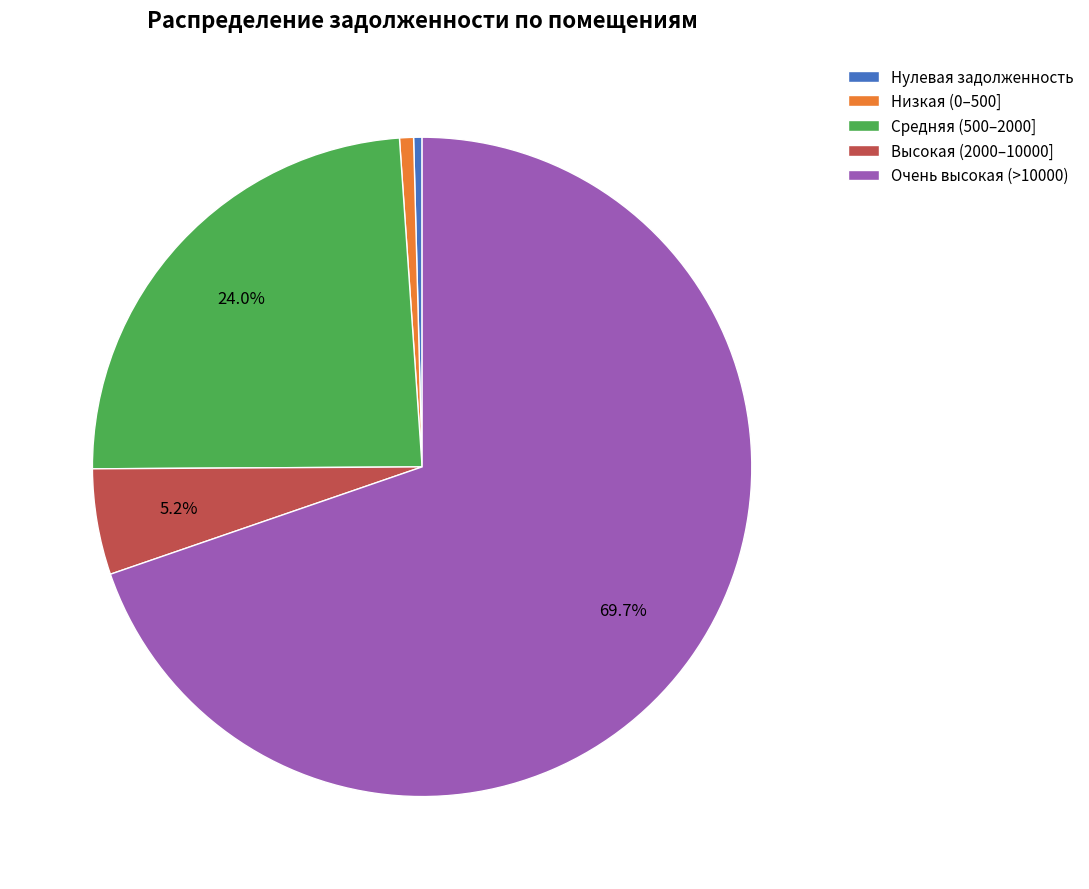

Combined, do Низкая (0–500] and Нулевая задолженность account for over 50%?

No